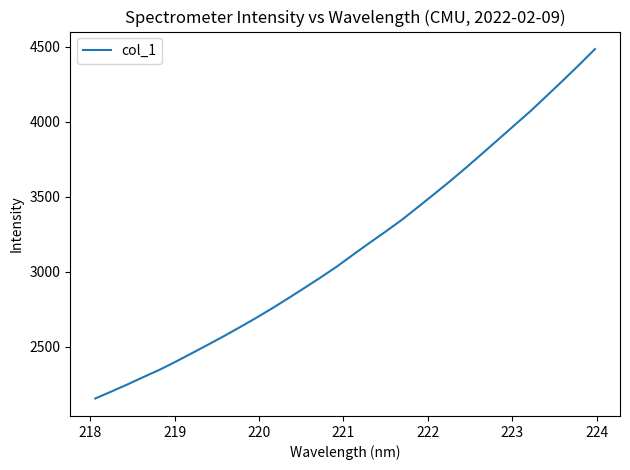

What is the difference between the maximum and second lowest values?

2283.4